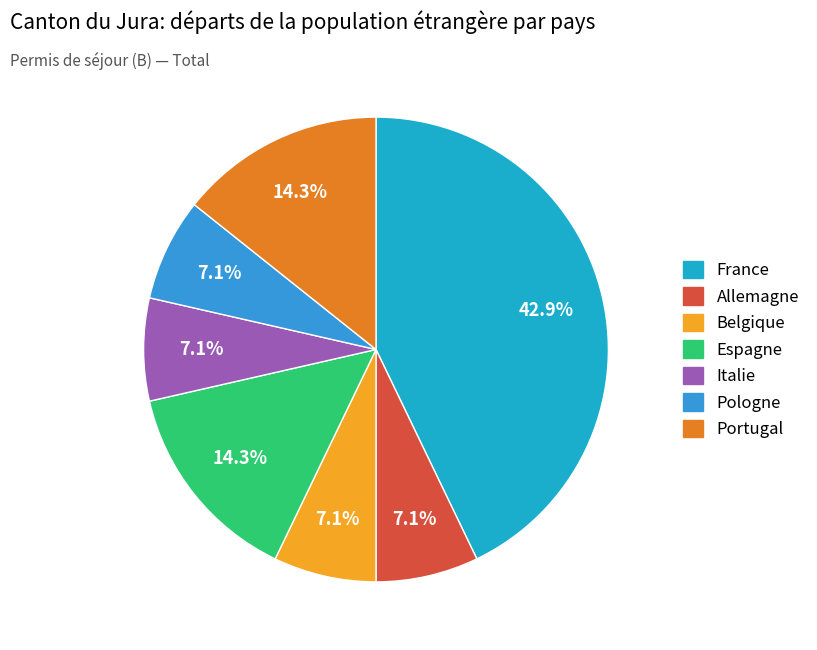

Is there any slice that represents more than half of the pie?

No